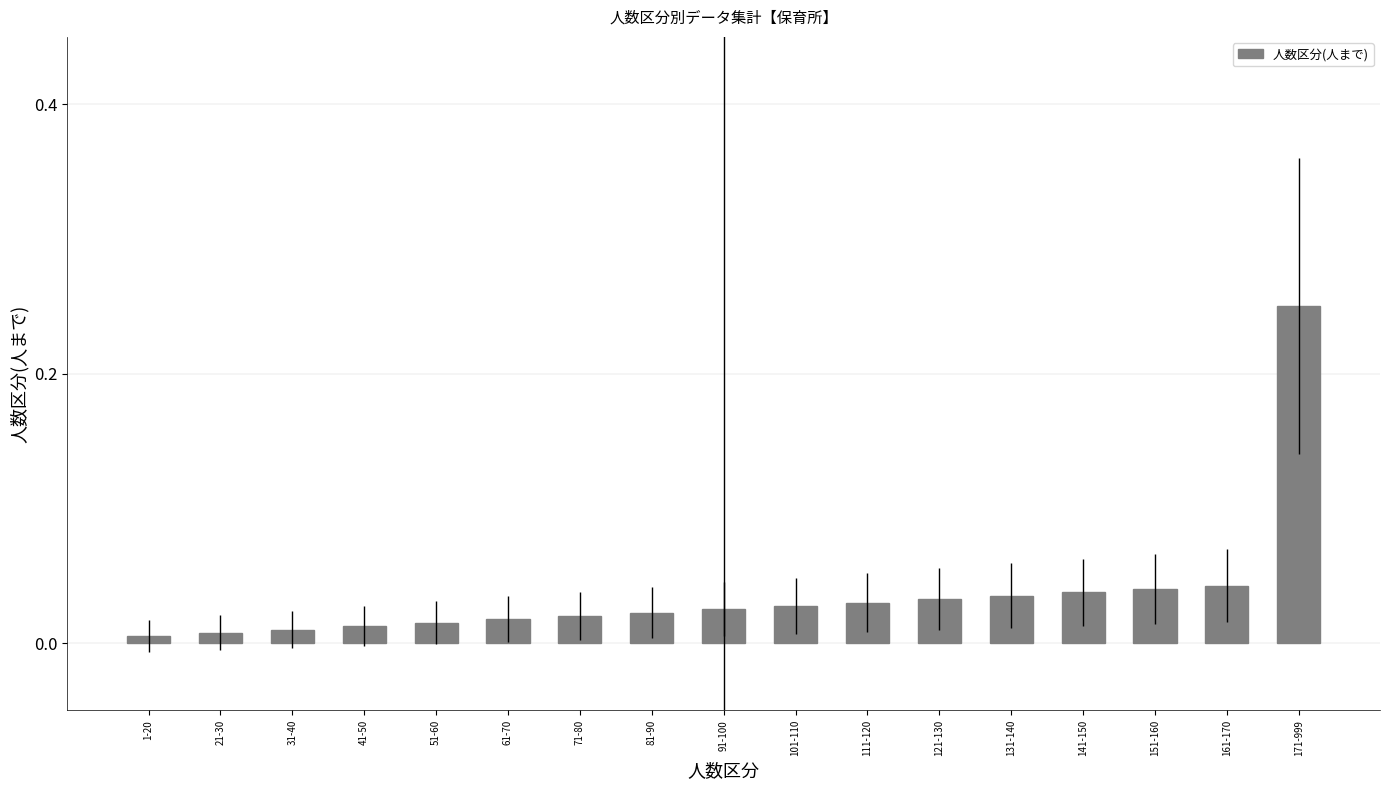

Which category has the highest value across all series?

171-999